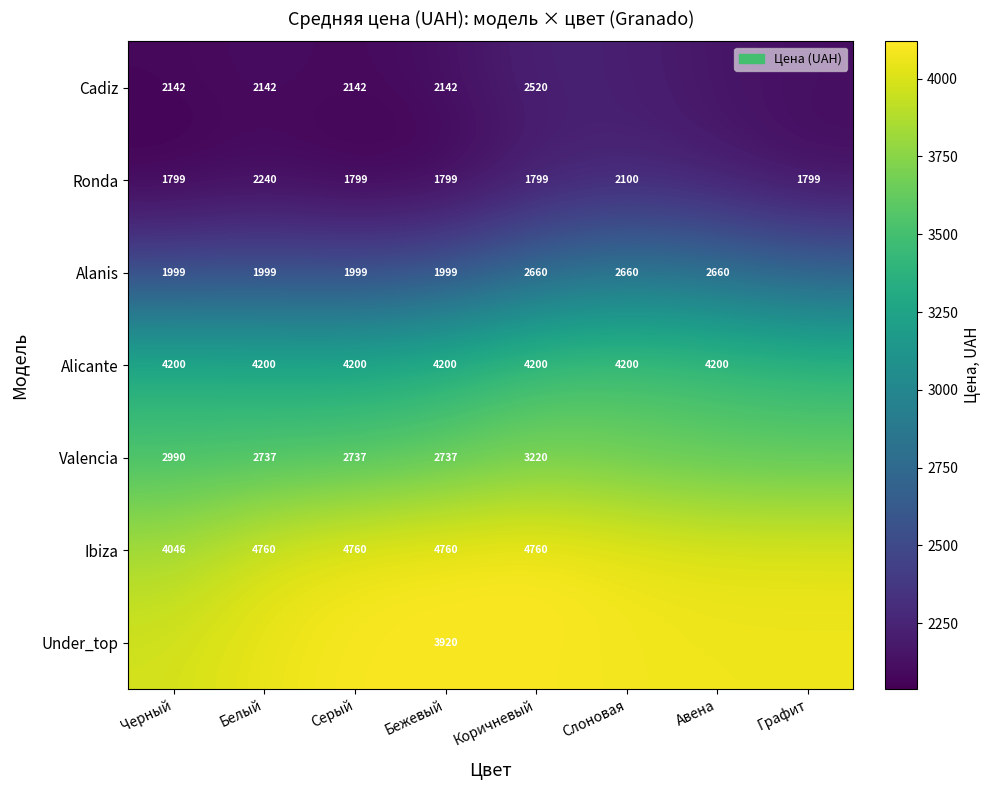

Is the value of Alicante at Черный greater than the value of Alanis at Авена?

Yes